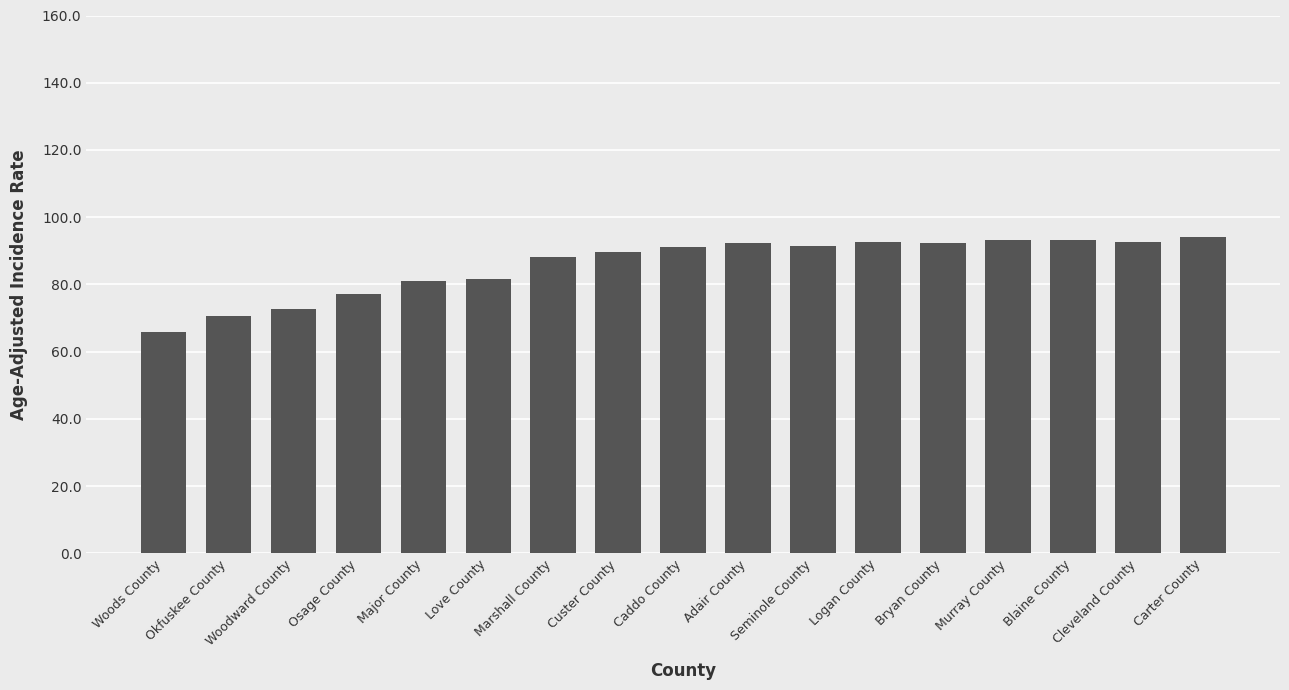

What is the sum of the values at Custer County and Major County?

170.6